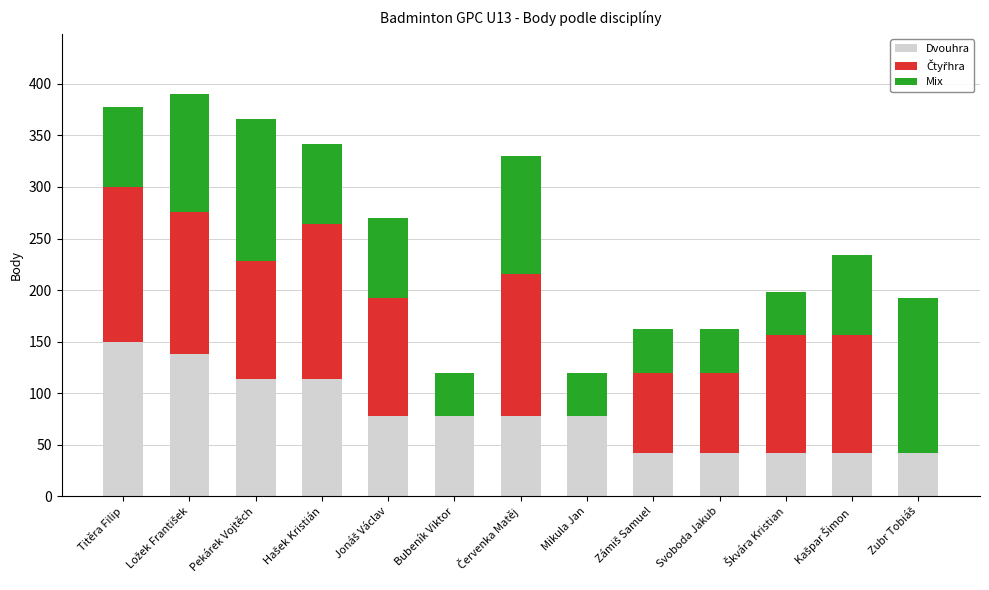

Which category has the highest value in the Dvouhra series?

Titěra Filip